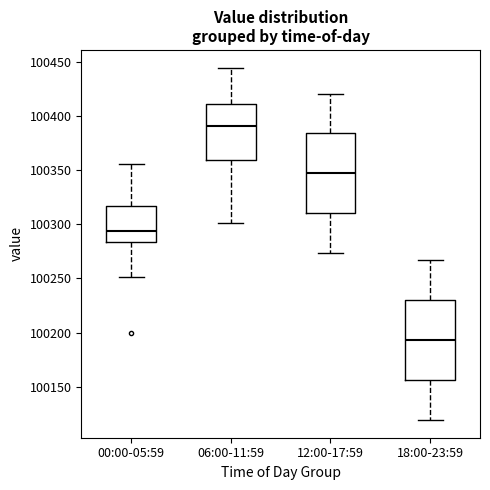

Where does the lower whisker of the box for 06:00-11:59 end on the y-axis? The values are not printed on the chart, so give them approximately, as read against the axis.

100300